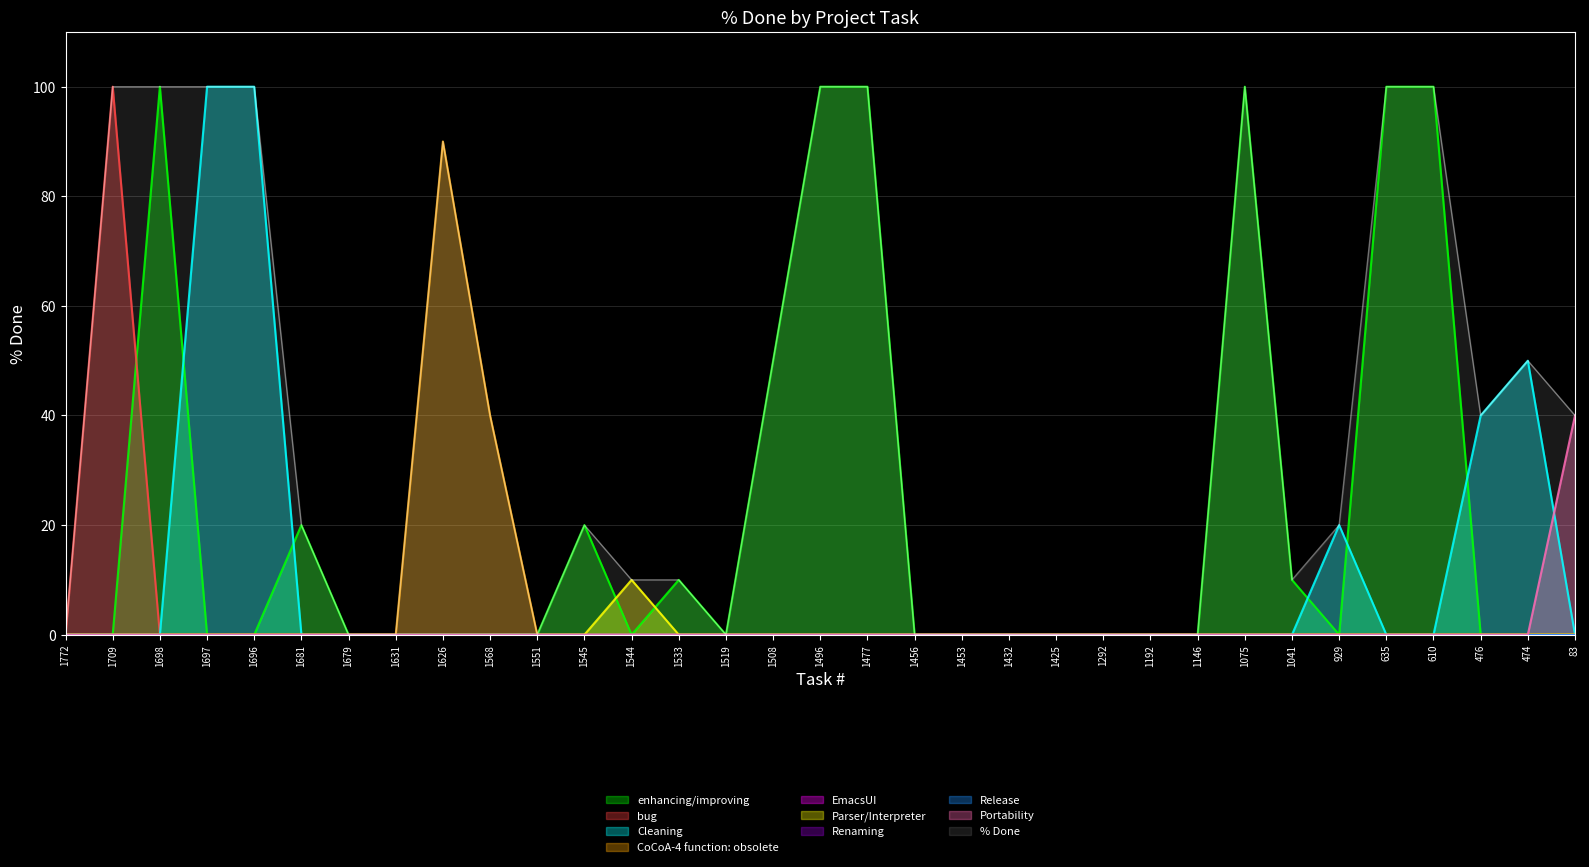

Reading right to left, what are all the values shown in this chart?

40	50	40	100	100	20	10	100	0	0	0	0	0	0	0	100	100	50	0	10	10	20	0	40	90	0	0	20	100	100	100	100	0